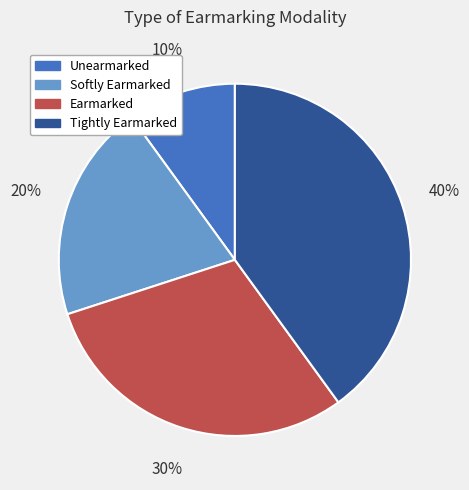

The Earmarked slice represents 21% of the pie. True or false?

False